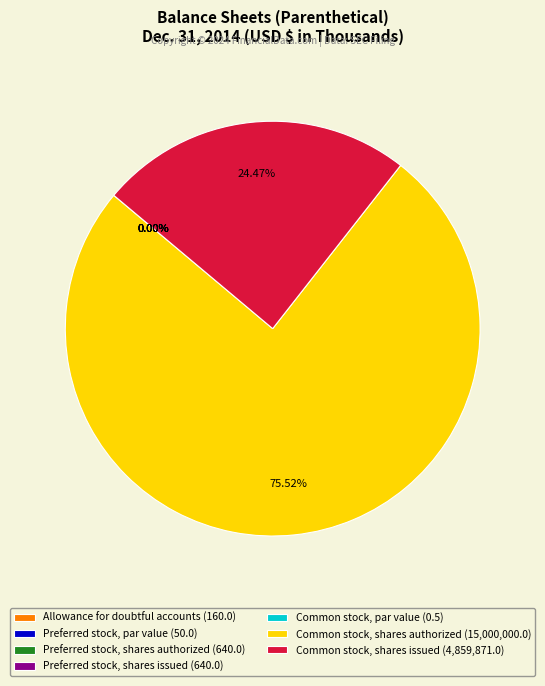

What is the largest slice in the pie chart?

Common stock, shares authorized